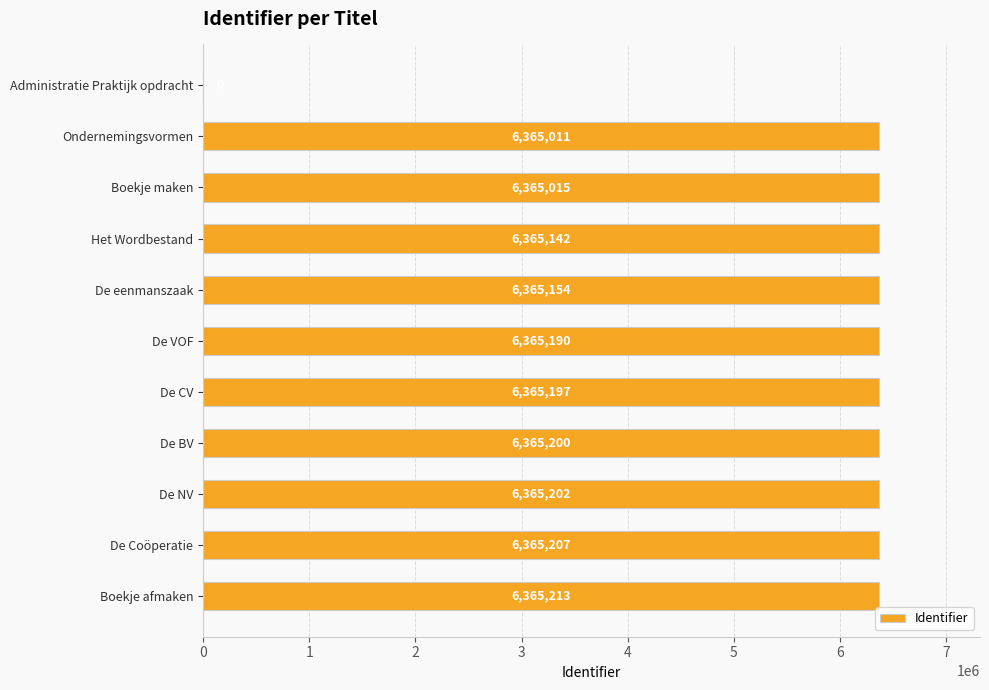

Reading top to bottom, list all the values displayed in this chart.

Administratie Praktijk opdracht=0	Ondernemingsvormen=6365011	Boekje maken=6365015	Het Wordbestand=6365142	De eenmanszaak=6365154	De VOF=6365190	De CV=6365197	De BV=6365200	De NV=6365202	De Coöperatie=6365207	Boekje afmaken=6365213